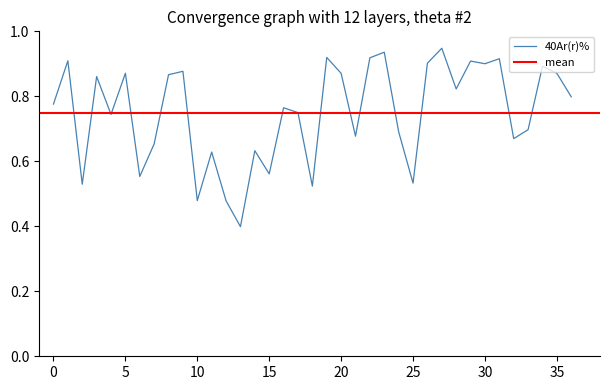

How many interior local peaks (higher than both neighbors) does the data have?

13